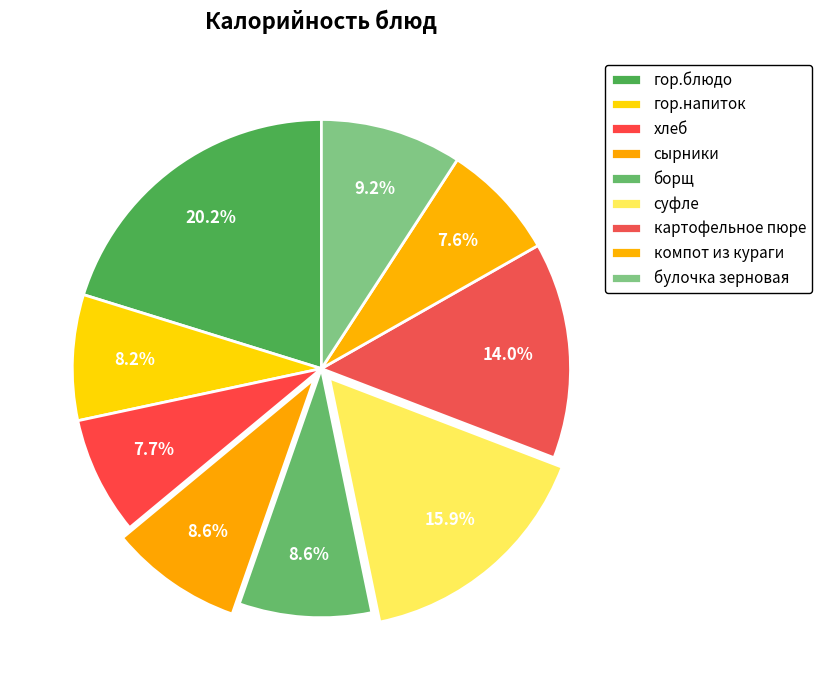

Combined, what portion of the pie is суфле and булочка зерновая?

25.1%